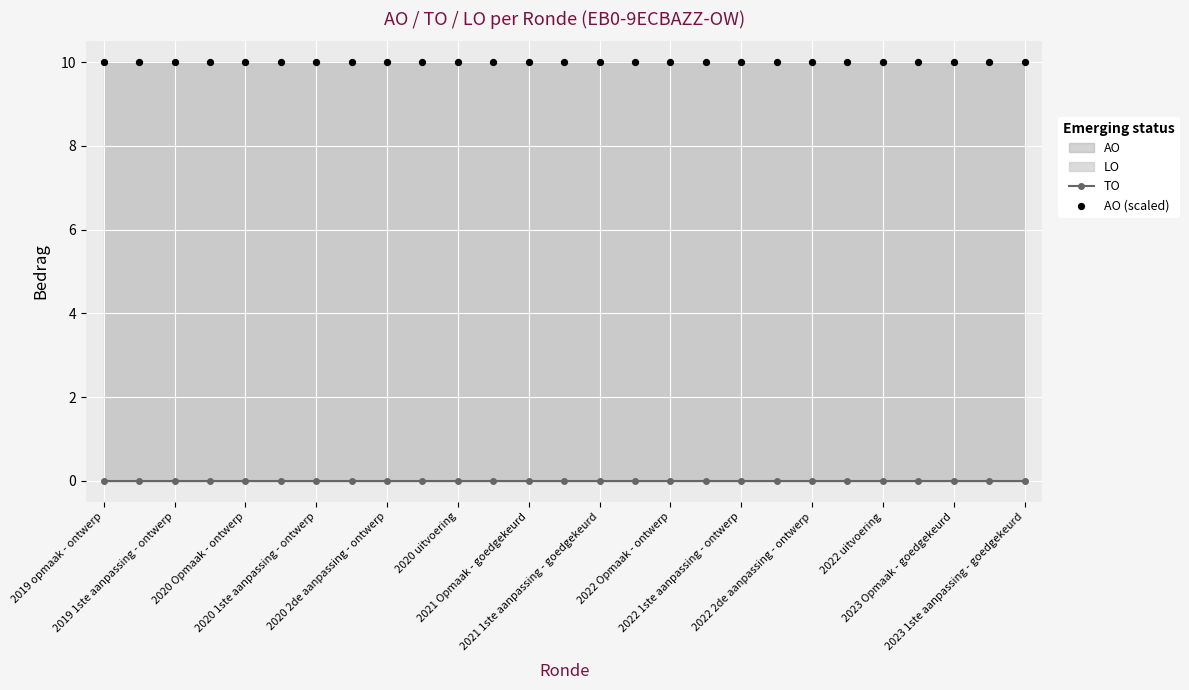

Which series has the widest spread of Y values?

TO